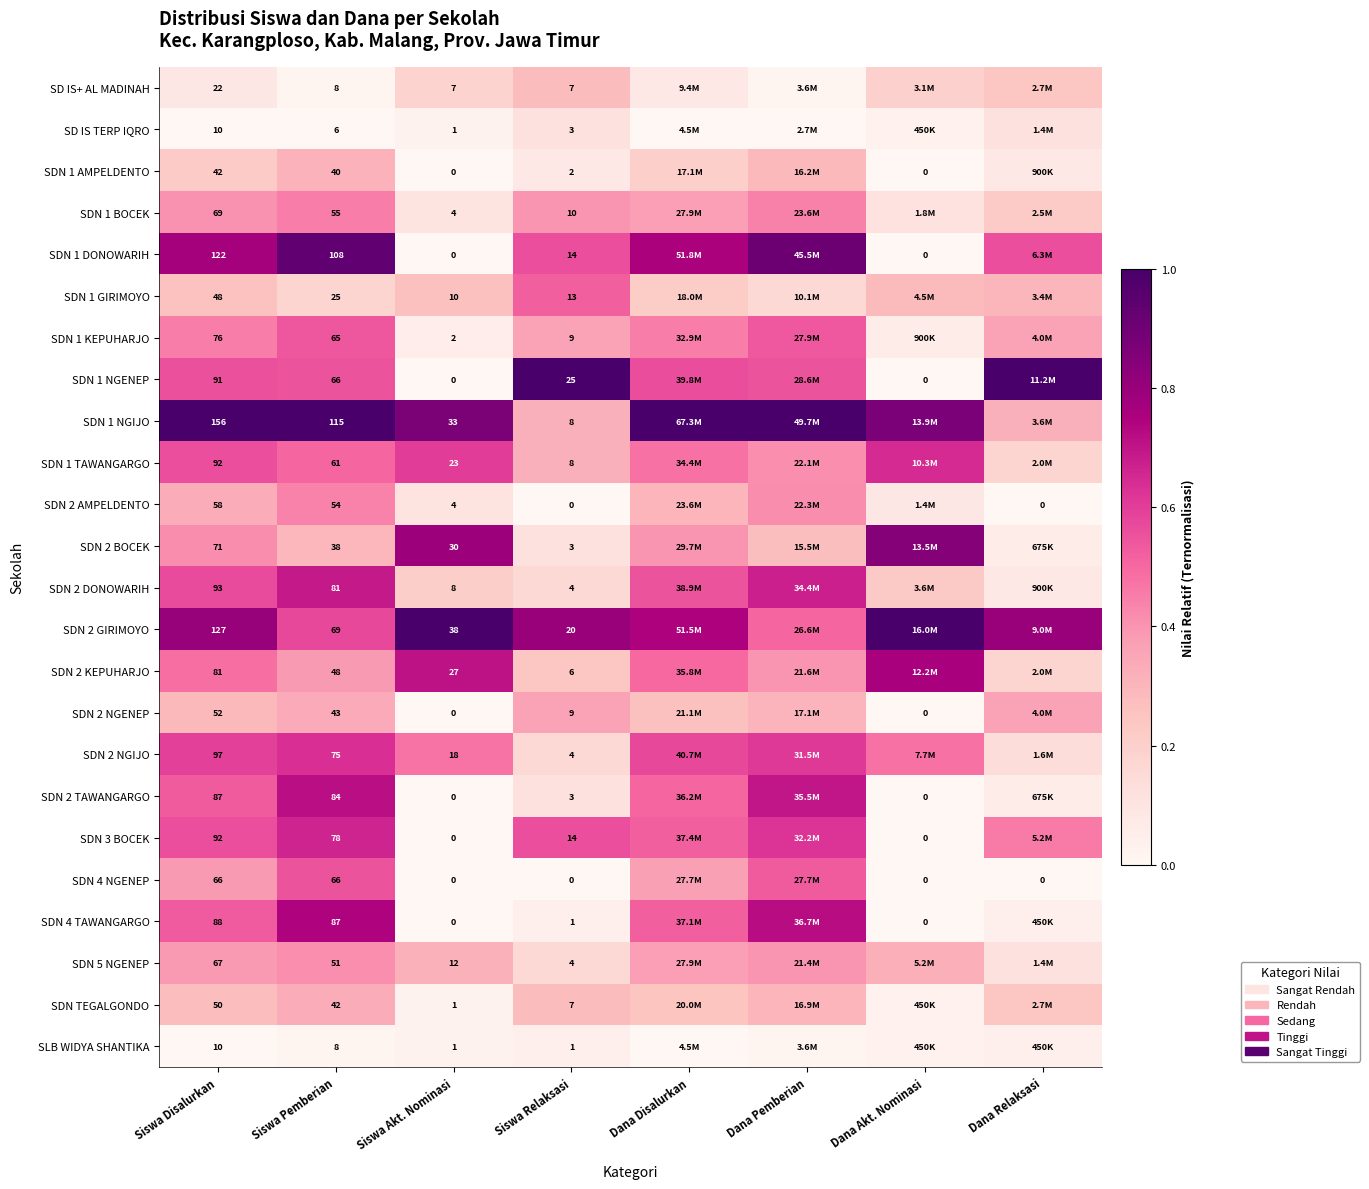

What is the difference between the SD IS TERP IQRO values at Dana Pemberian and Dana Relaksasi?

0.1